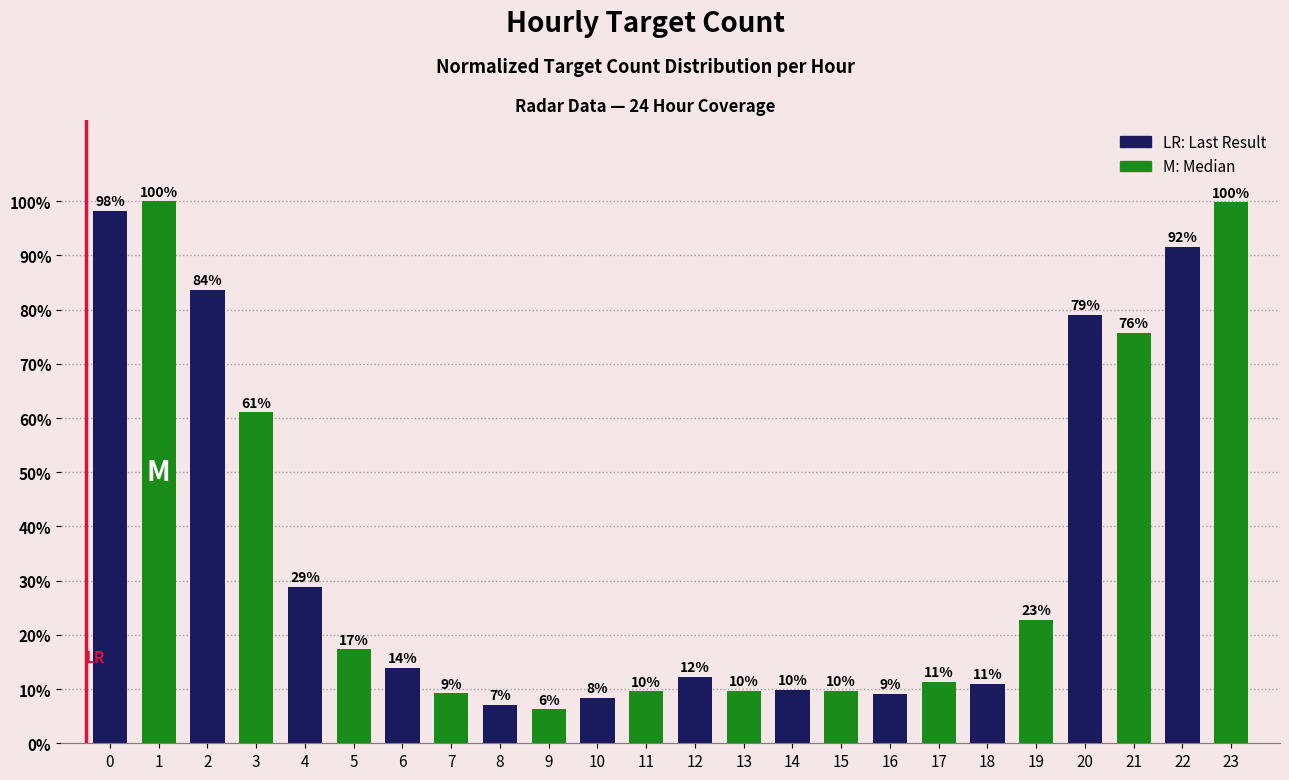

Where is the data nearest to the value 53?

3